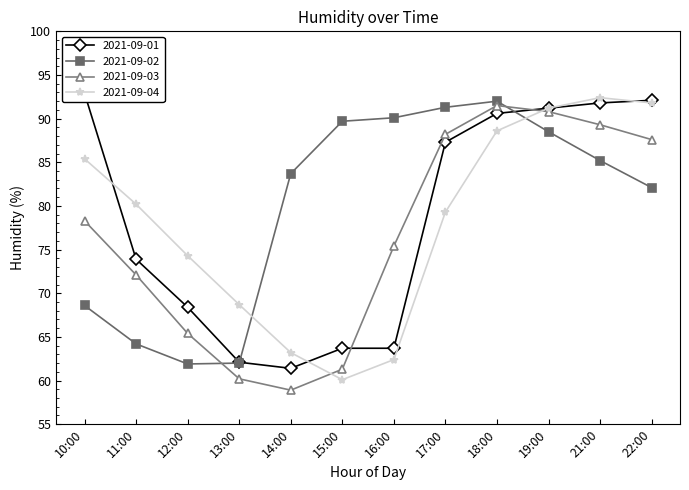

Which has a higher value, 15:00 or 16:00?

15:00